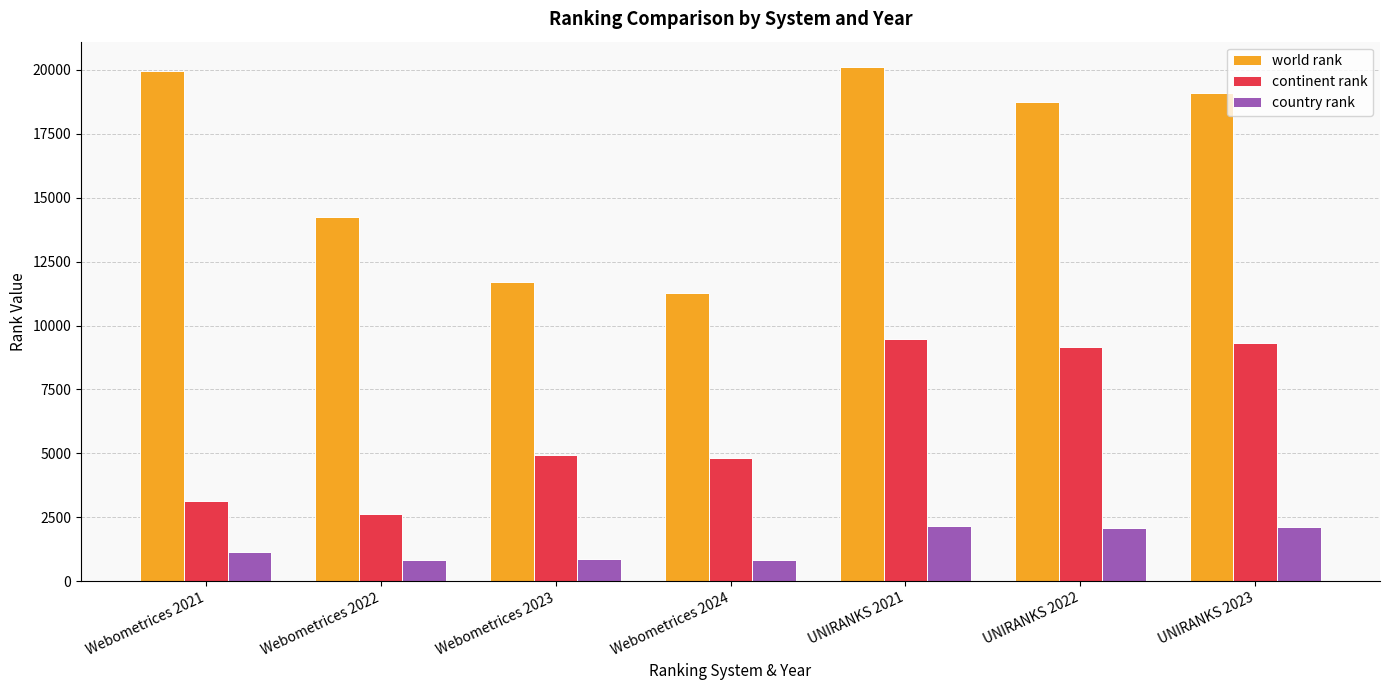

What position from the right is Webometrices 2024?

4